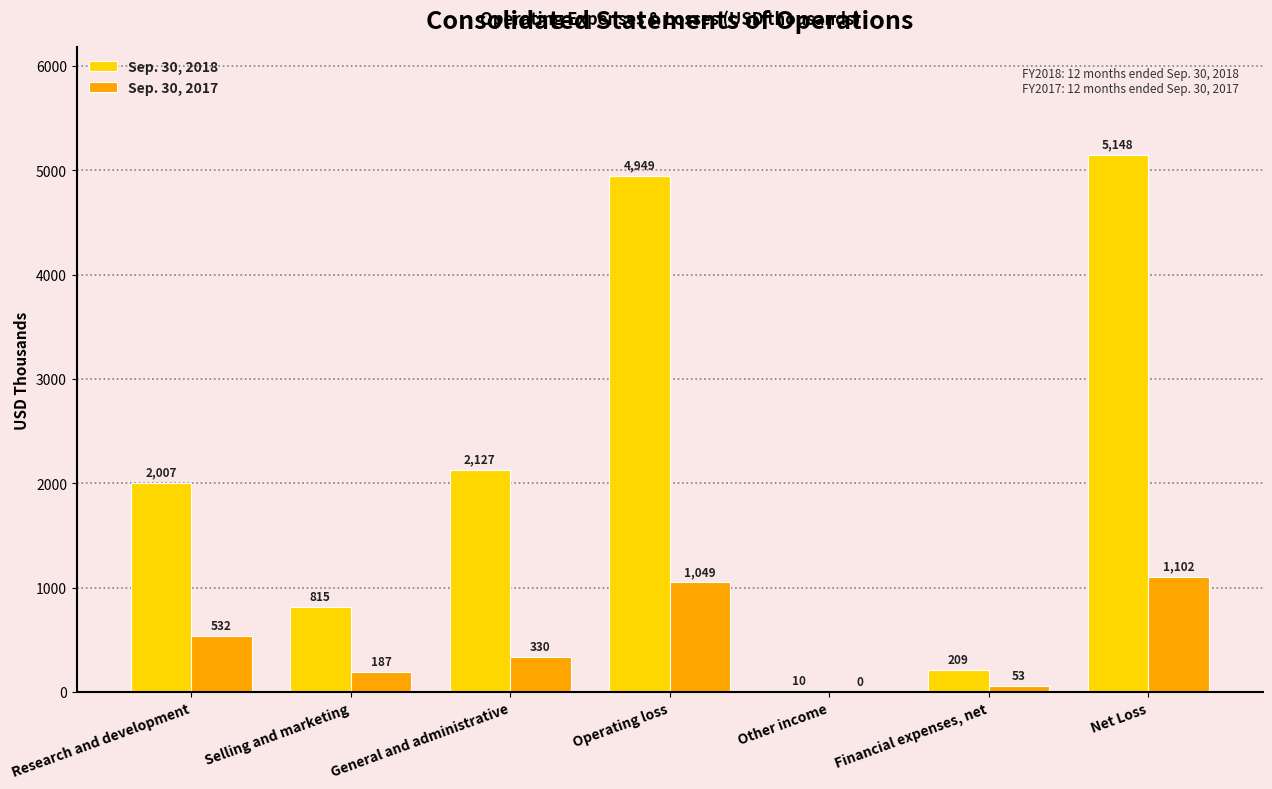

The value of Sep. 30, 2018 at Other income is 10. True or false?

True